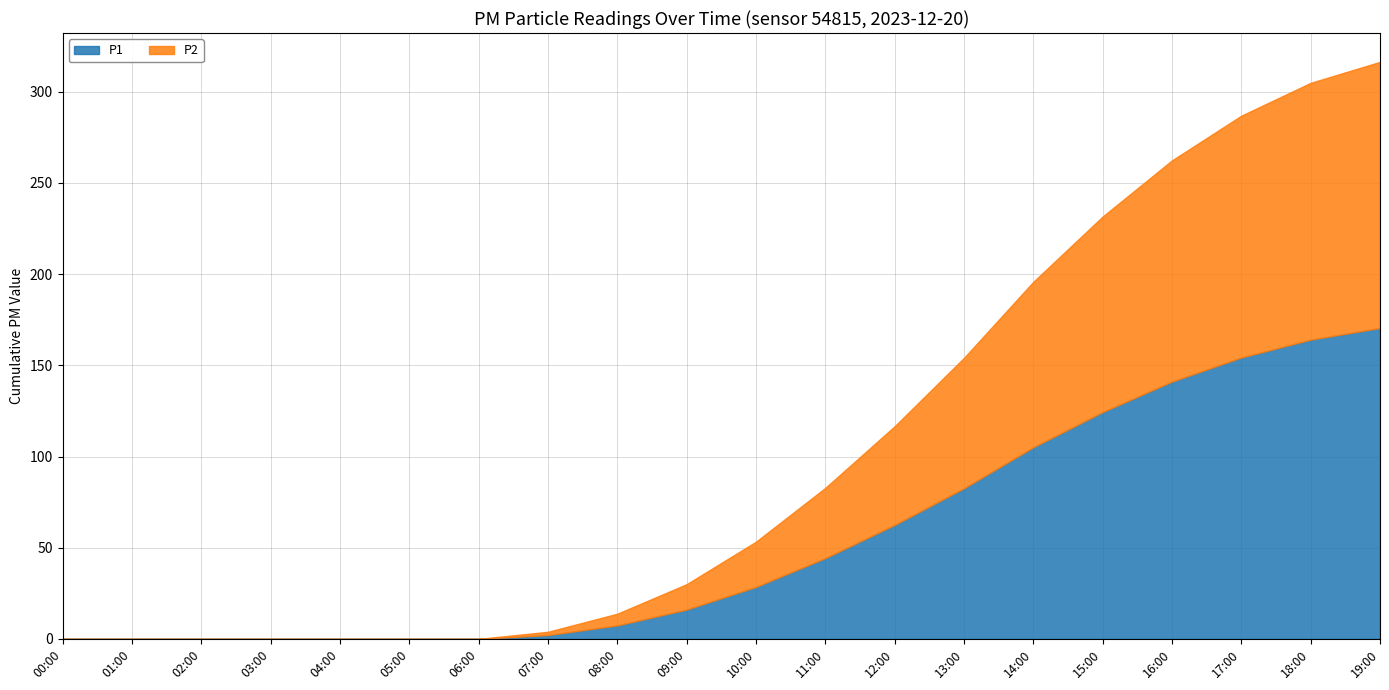

What is the total value across all series at 17:00?

286.9